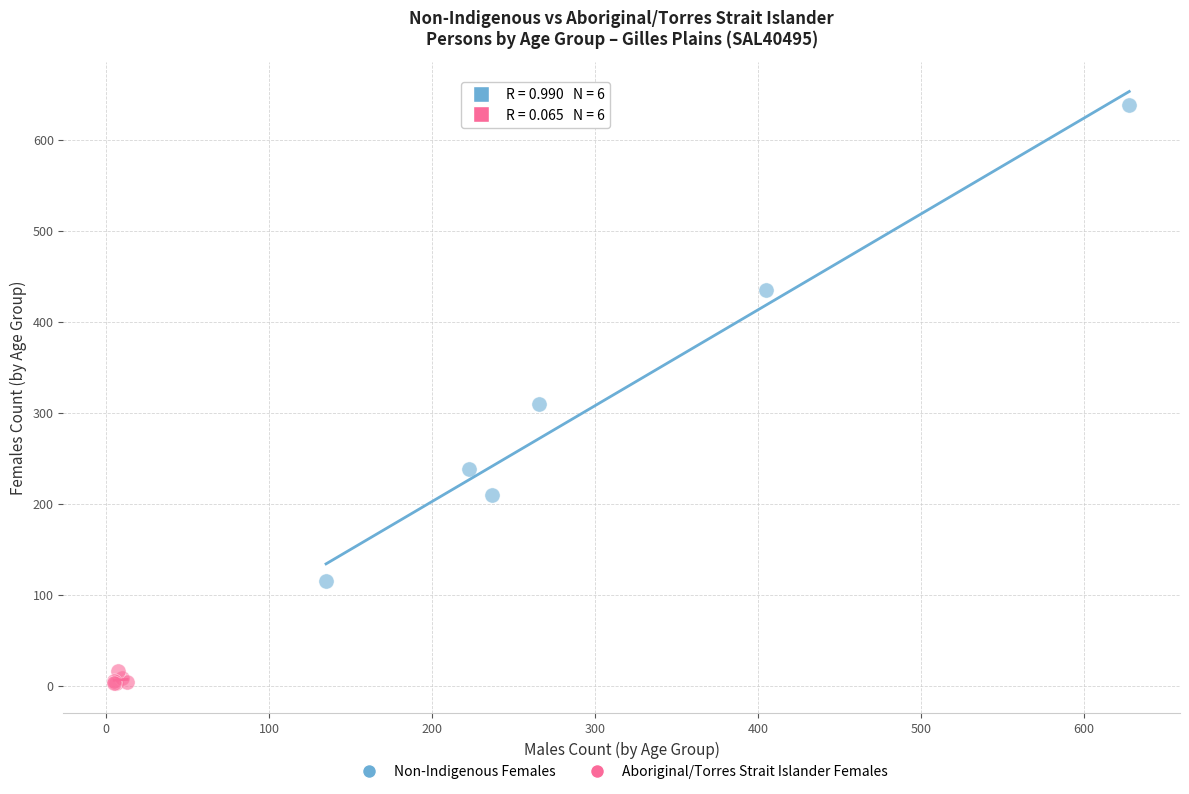

Which series contains the highest Y value?

Non-Indigenous Females